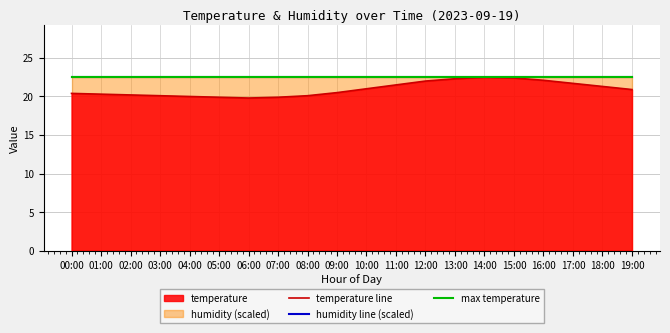

At how many categories does at least one series exceed 20?

20